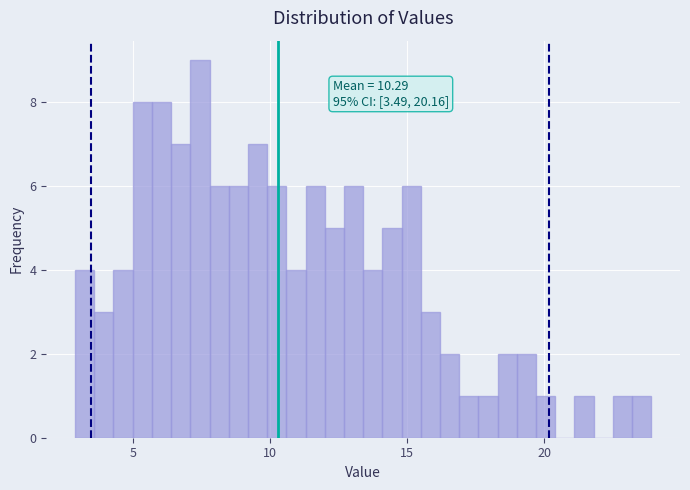

Read against the x-axis, roughly where is the centre of the tallest bar?

7.5